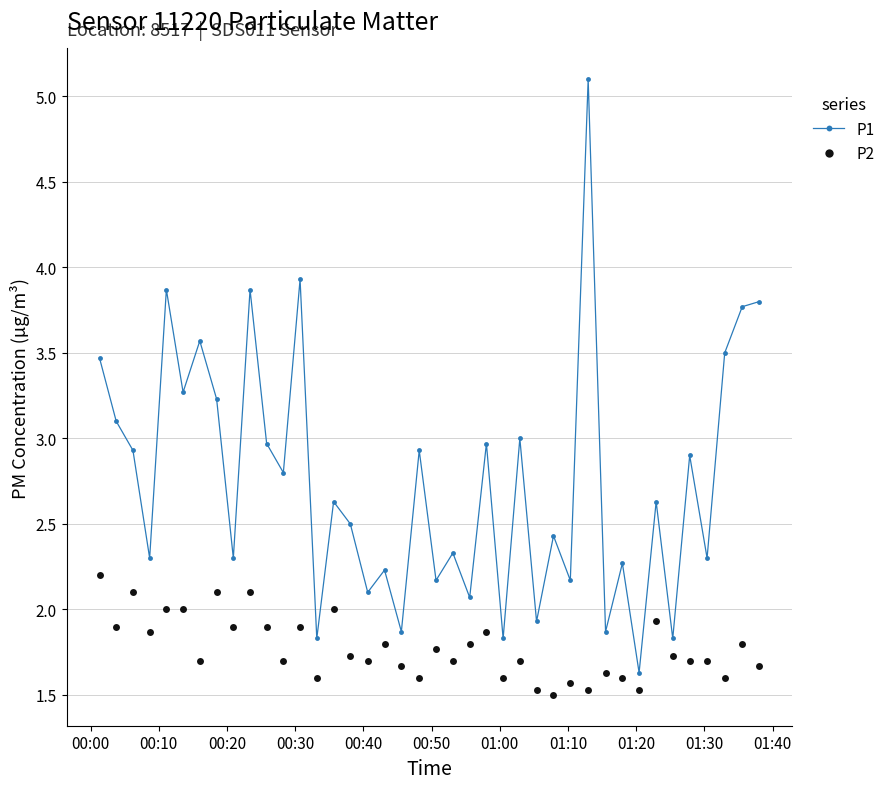

What is the difference between the maximum and minimum values in the P2 series?

0.7